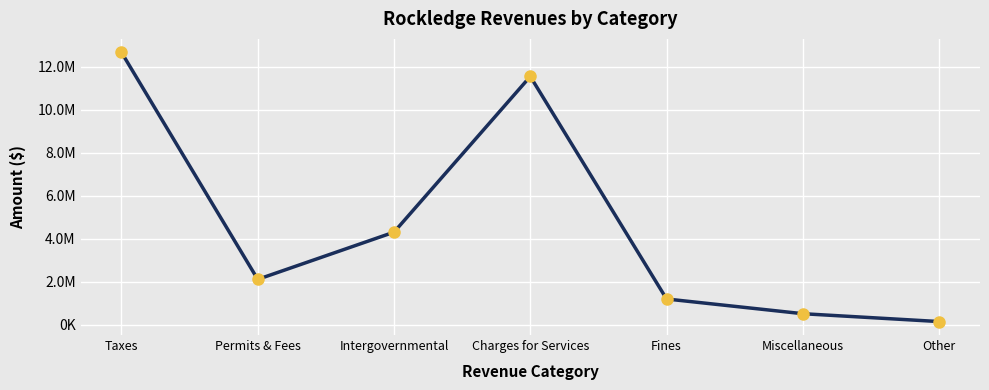

Where does the data first go above 2106031?

Taxes